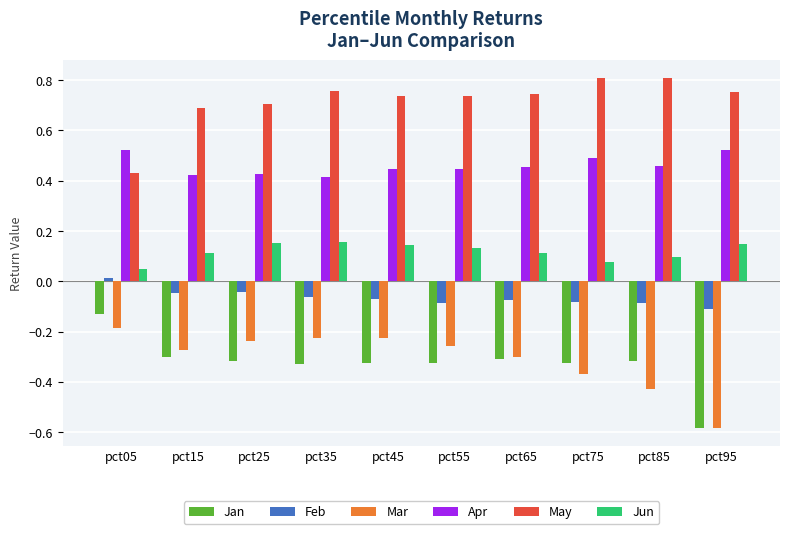

Count the number of categories in the chart.

10